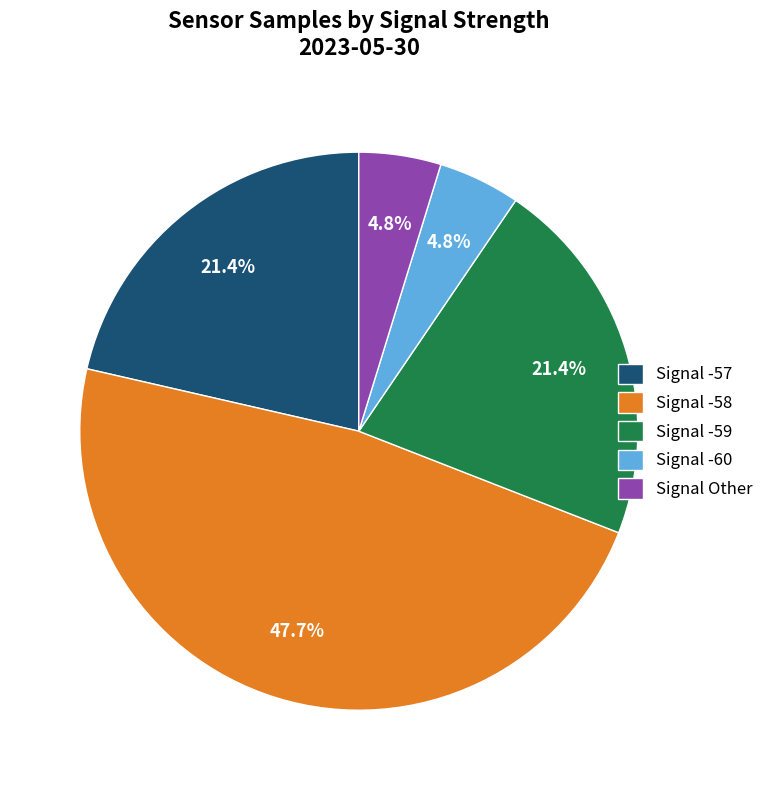

What is the ratio of the value at Signal -57 to the value at Signal Other?

4.5